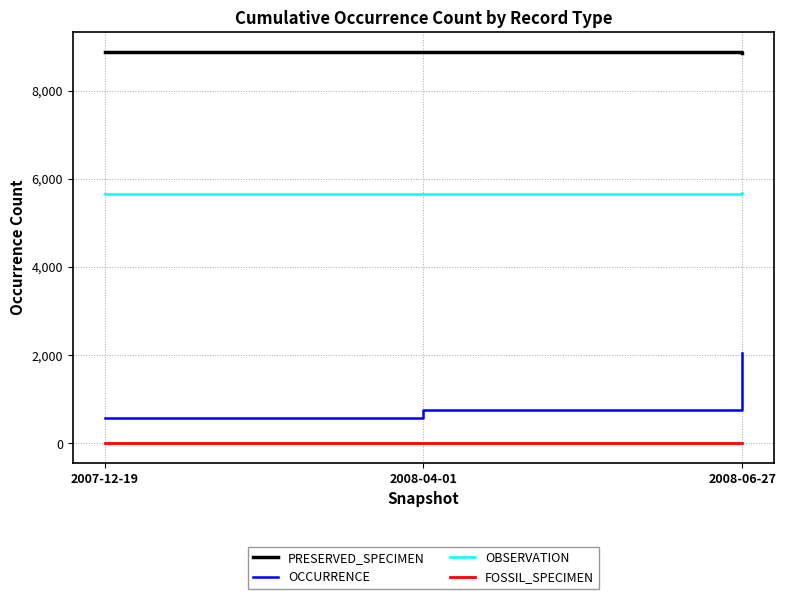

What is the maximum value shown in the chart?

8881